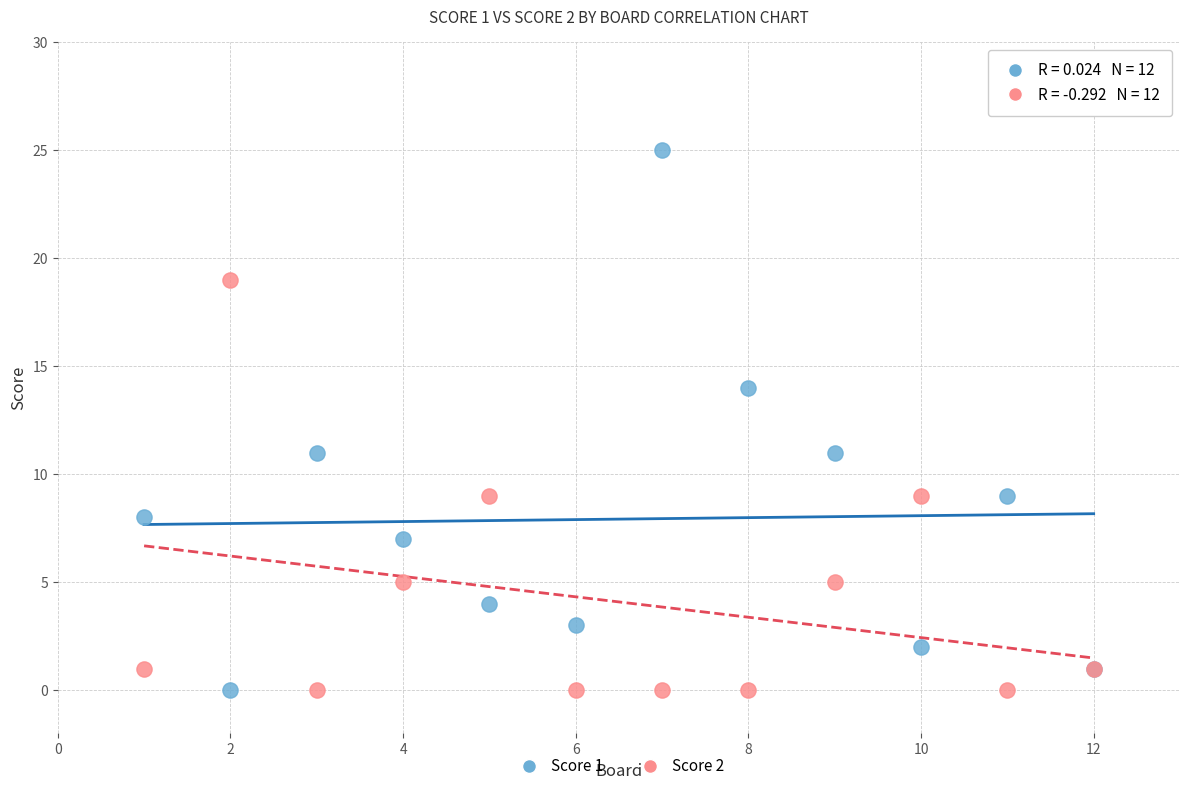

Which series reaches the maximum Y coordinate?

Score 1